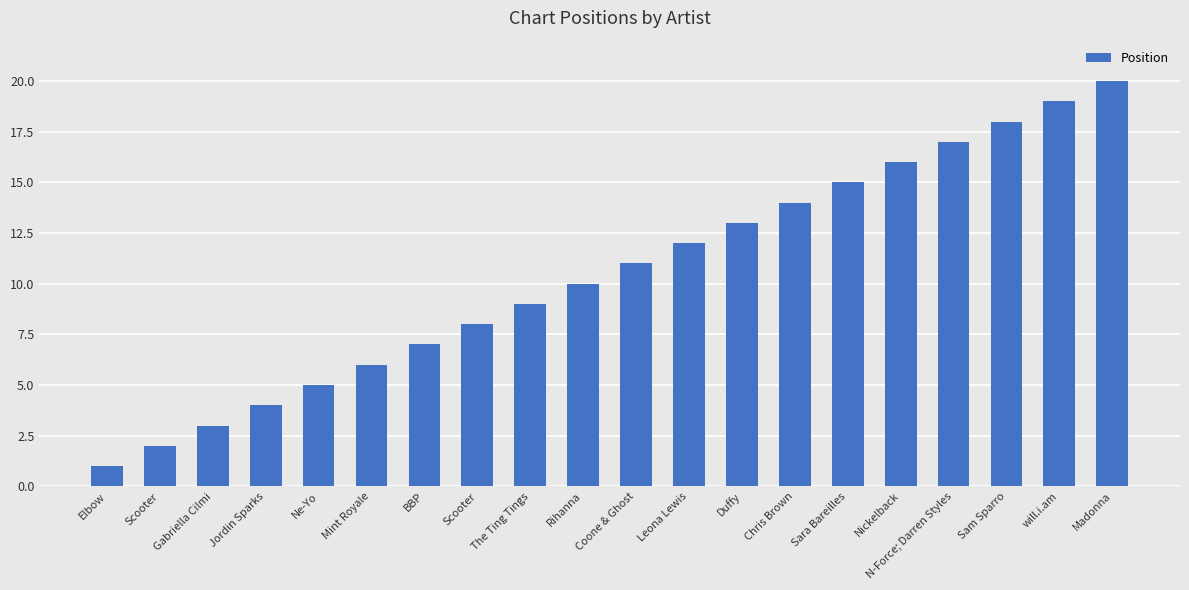

Which label corresponds to the smallest value in the chart?

Elbow